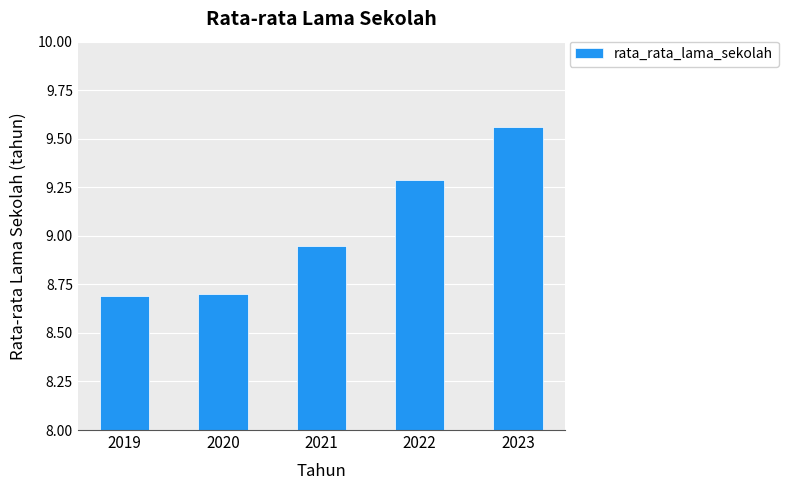

What is the minimum value shown in the chart?

8.7